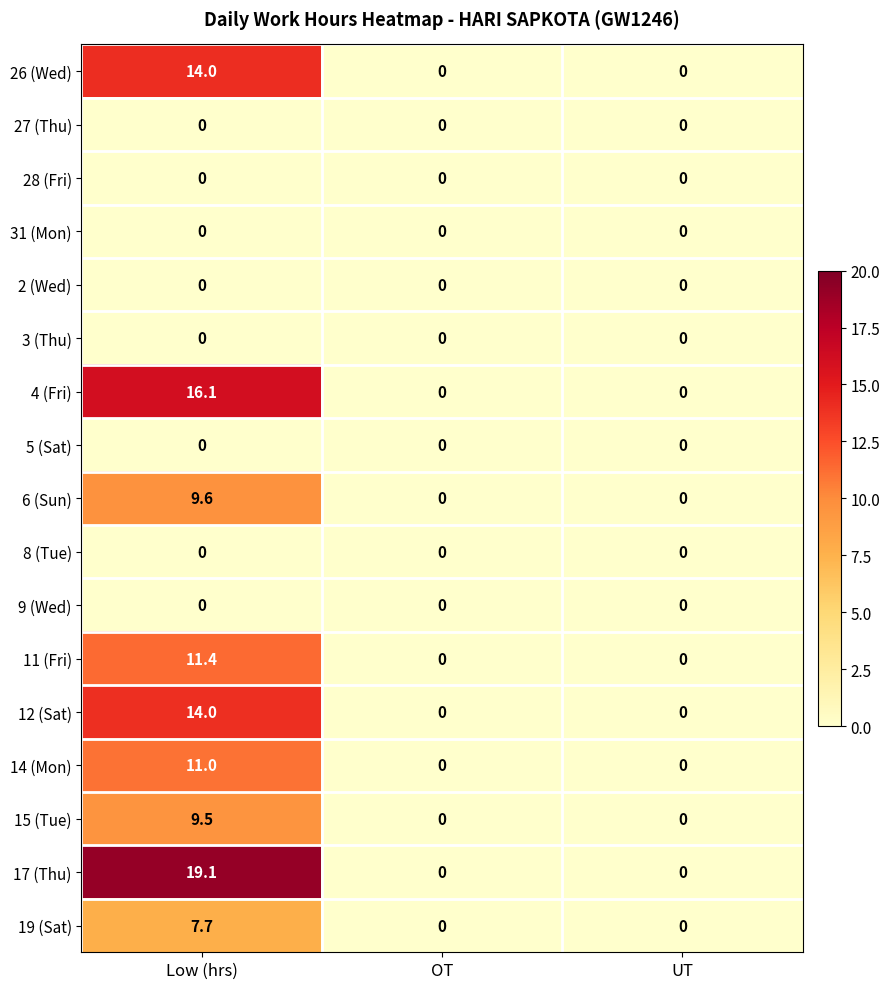

Which series has the widest spread of values?

17 (Thu)